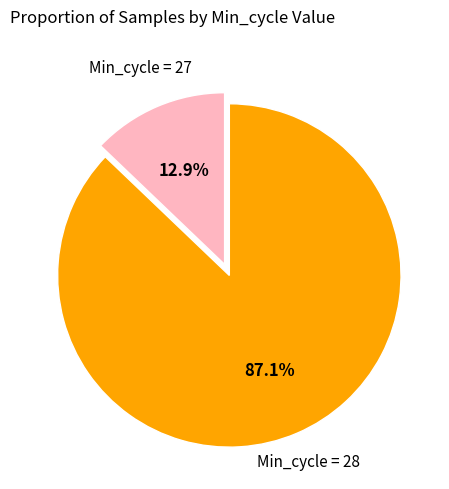

Is there any slice that represents more than half of the pie?

Yes